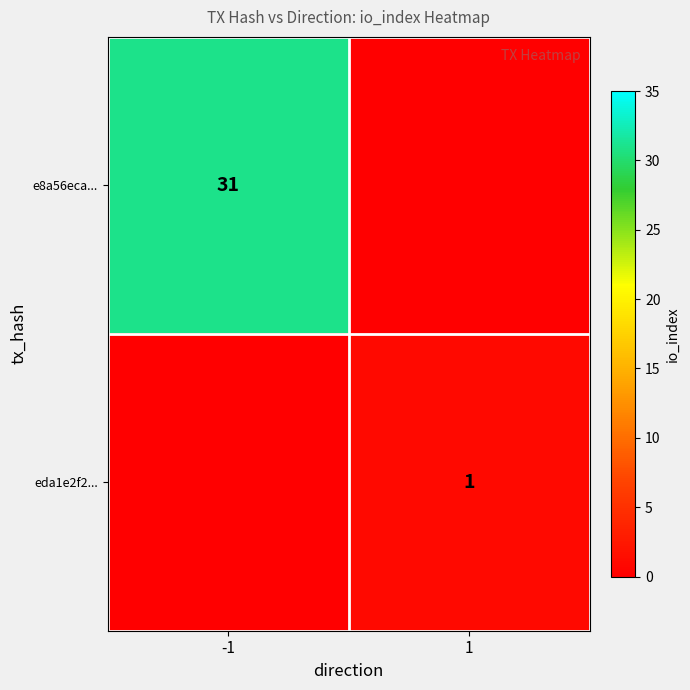

The value of e8a56eca... at -1 is 51. True or false?

False